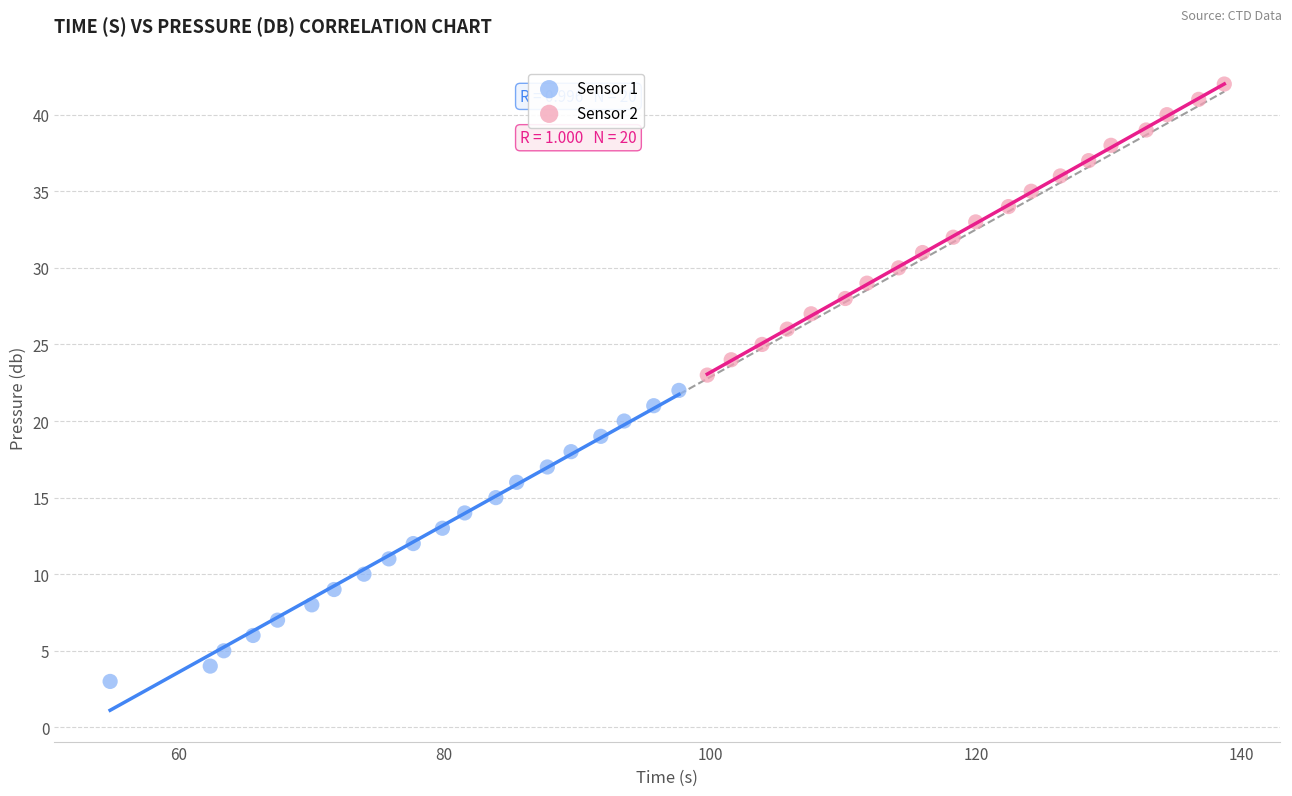

Which series contains the lowest Y value?

Sensor 1